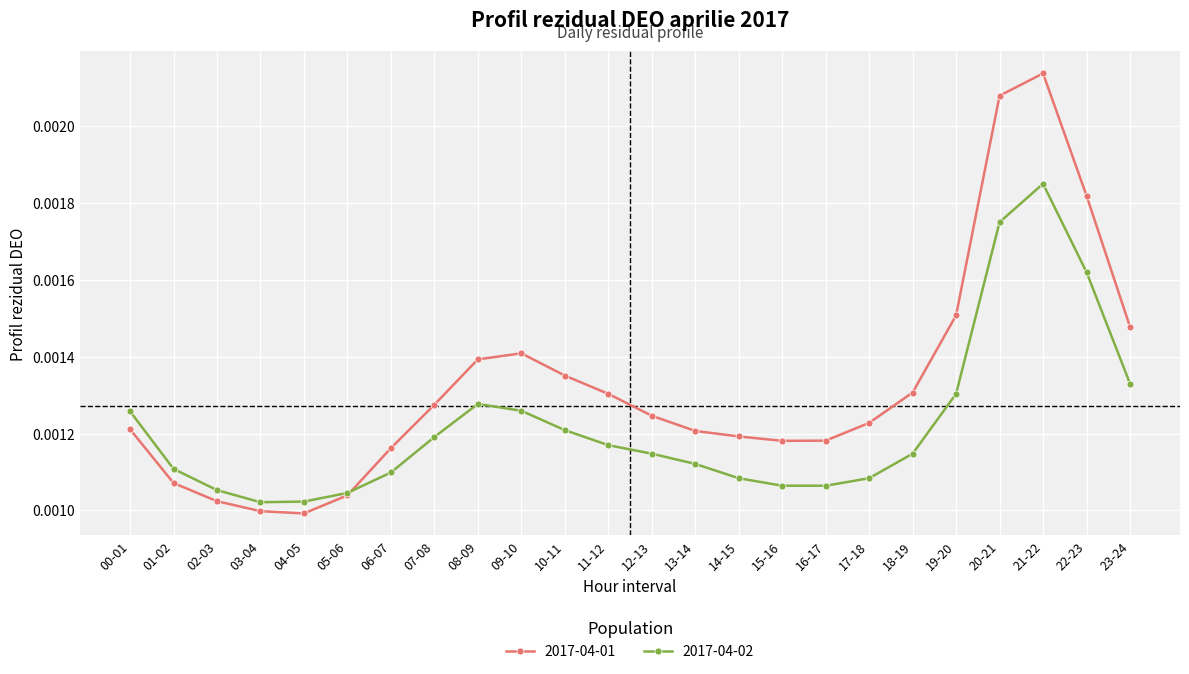

What are all the series names shown in the legend?

2017-04-01, 2017-04-02